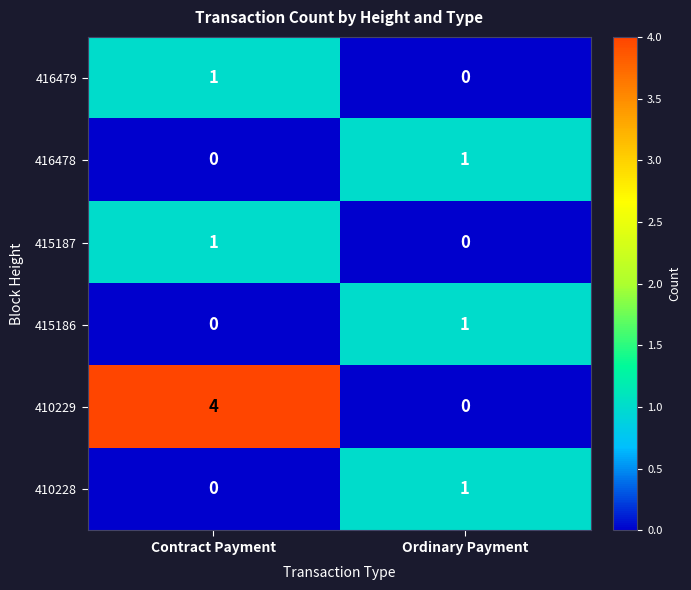

At which label is 416478 closest to 0?

Contract Payment